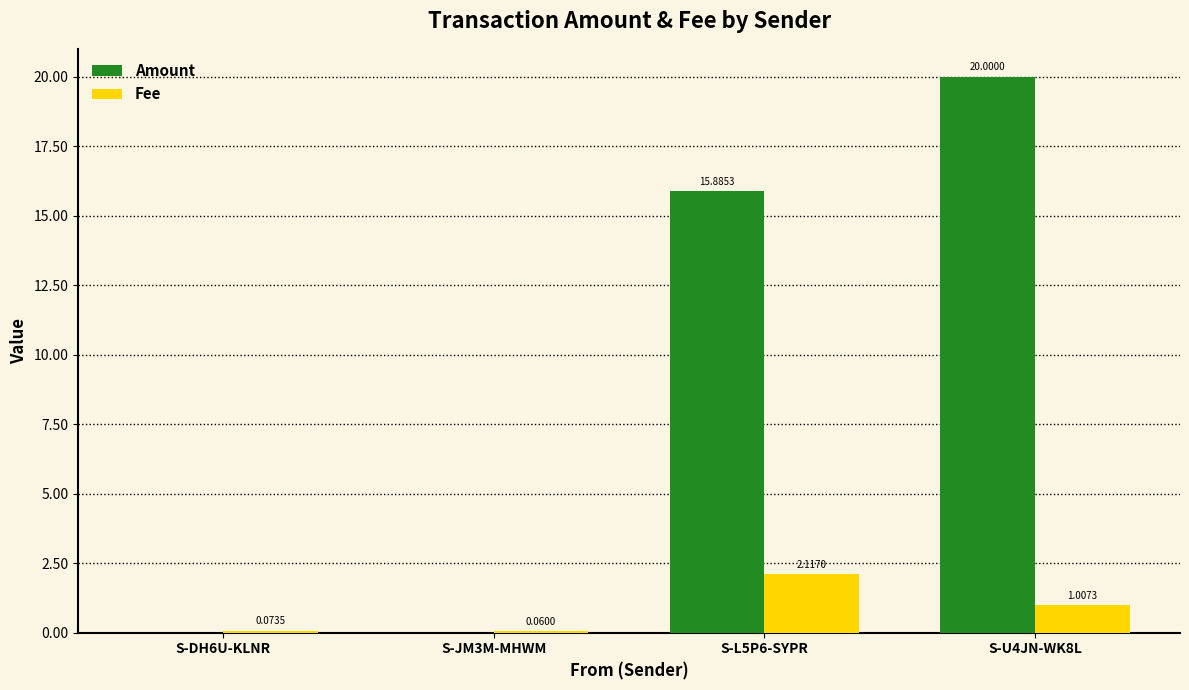

What is the sum of the Fee values at S-U4JN-WK8L and S-L5P6-SYPR?

3.1